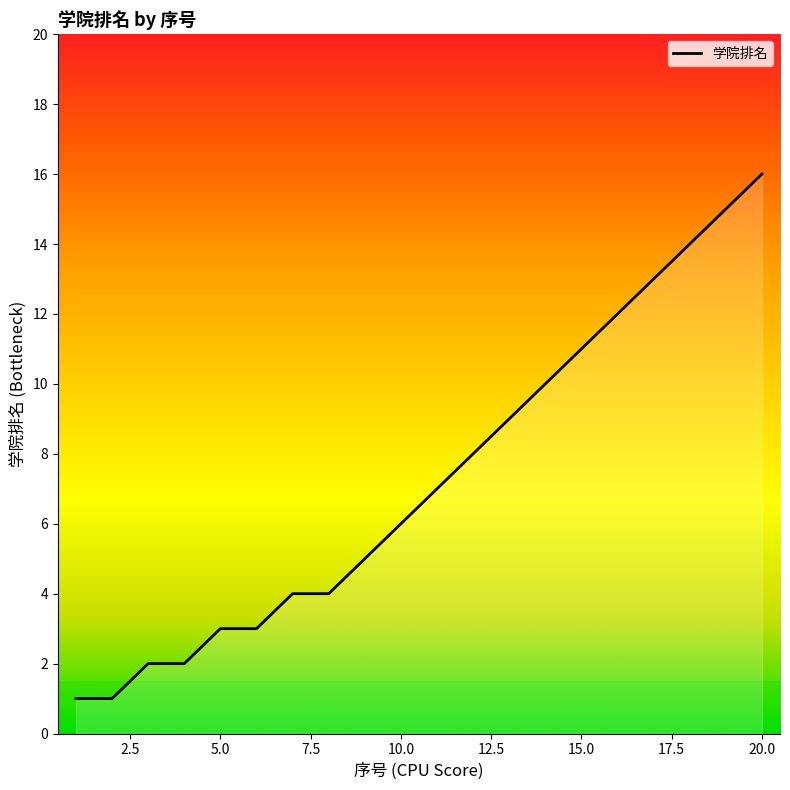

Does the chart have visible grid lines?

No